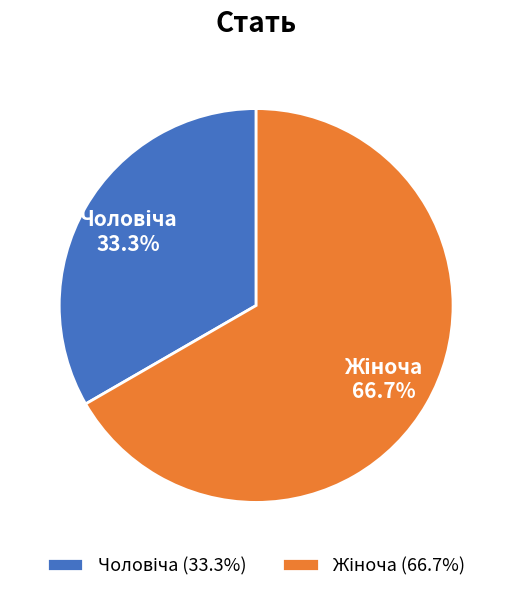

Is there a majority slice in this chart?

Yes